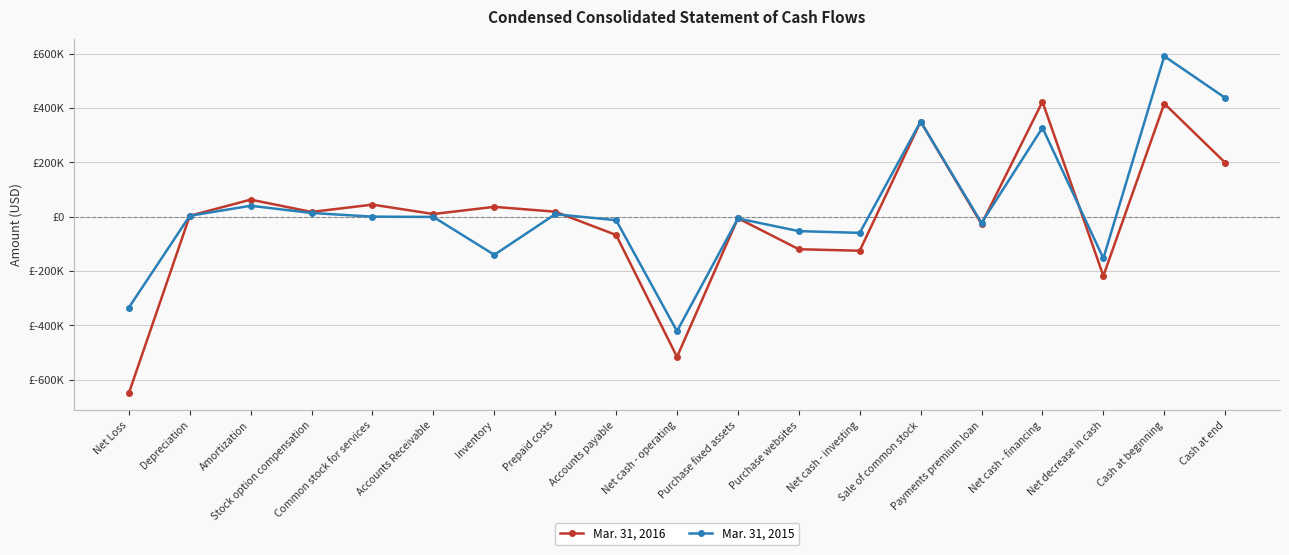

What is the smallest value displayed?

-648957